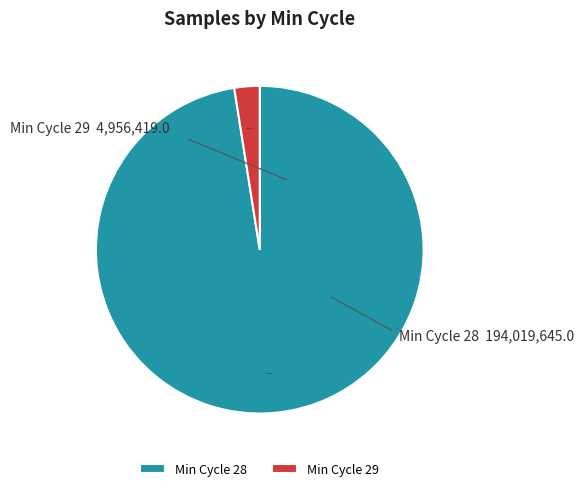

Does Min Cycle 29 account for over 50% of the chart?

No